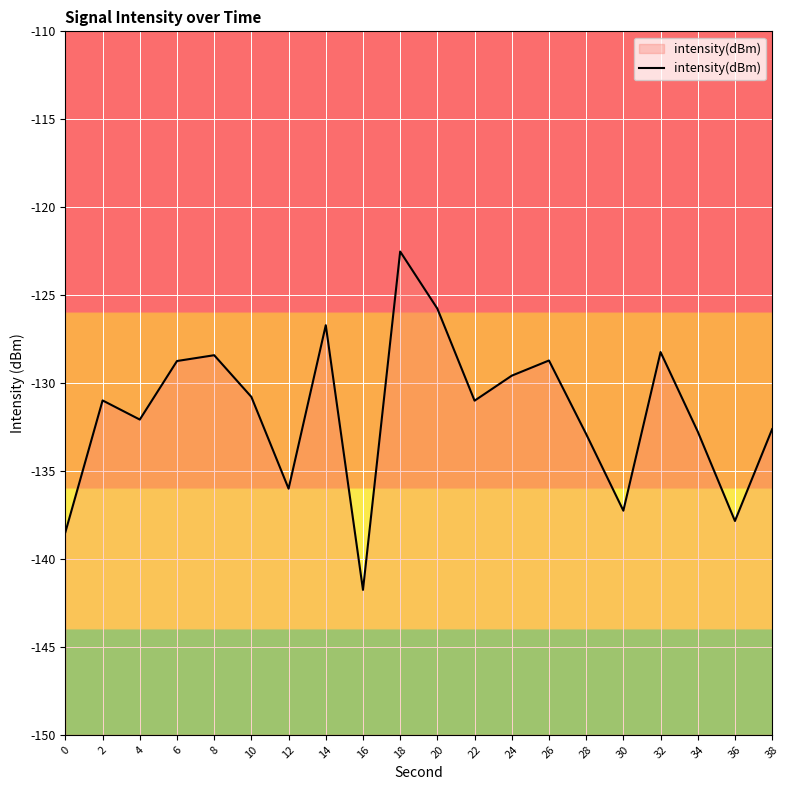

Which label corresponds to the smallest value in the chart?

16